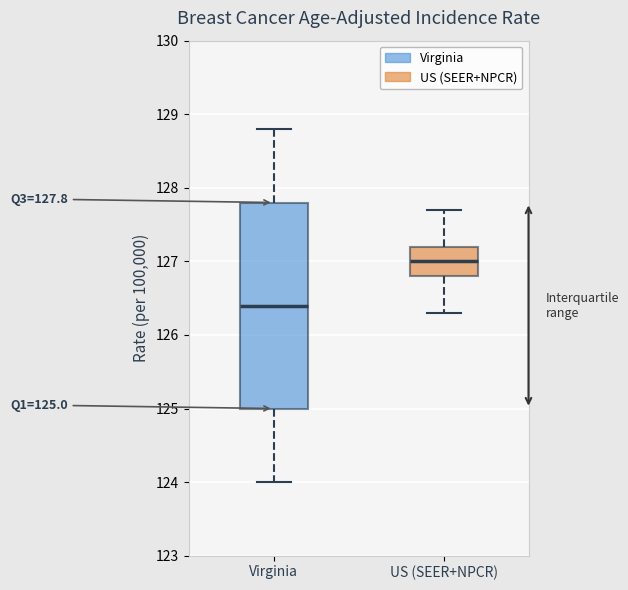

Which box has the highest median line?

US (SEER+NPCR)